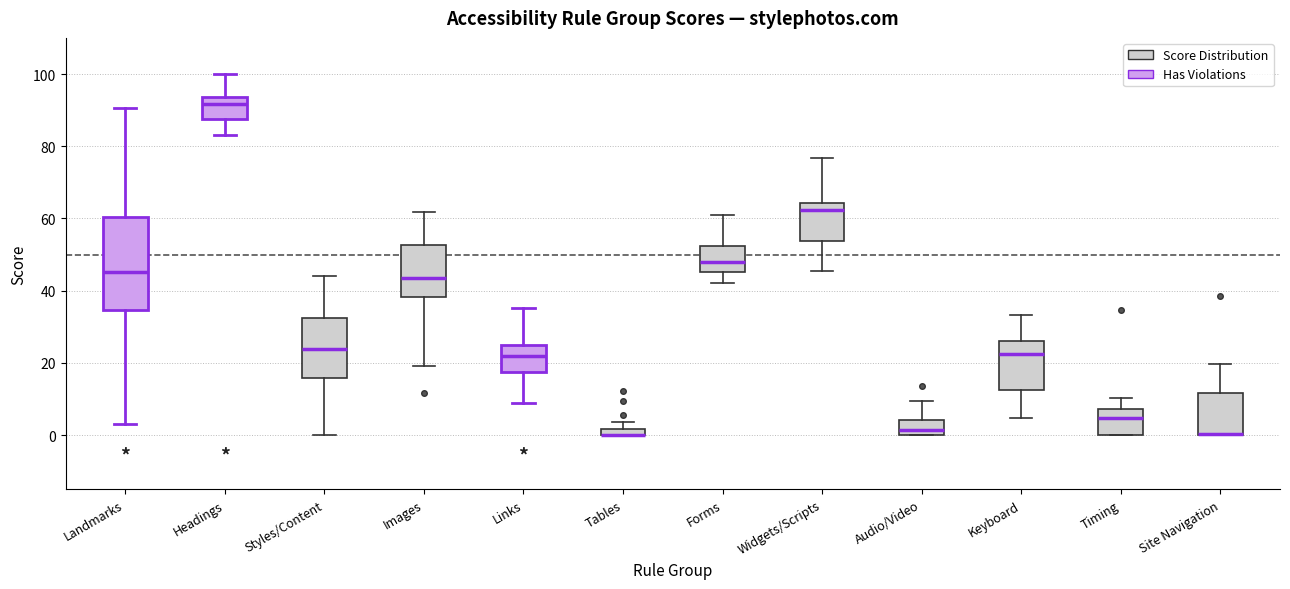

Where does the median line of the box for Timing sit on the y-axis? The values are not printed on the chart, so give them approximately, as read against the axis.

4